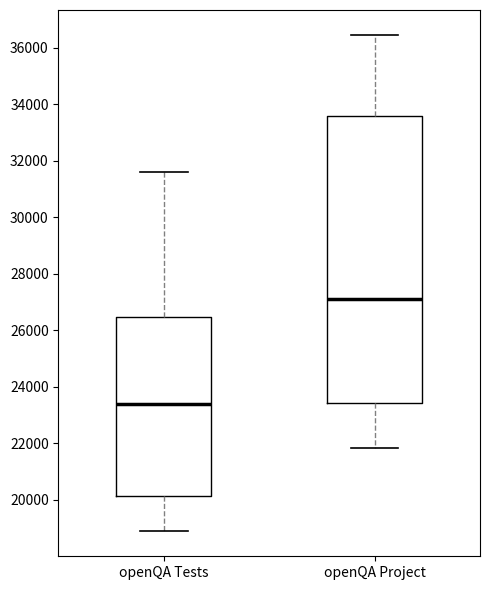

Which box's median line is the highest?

openQA Project